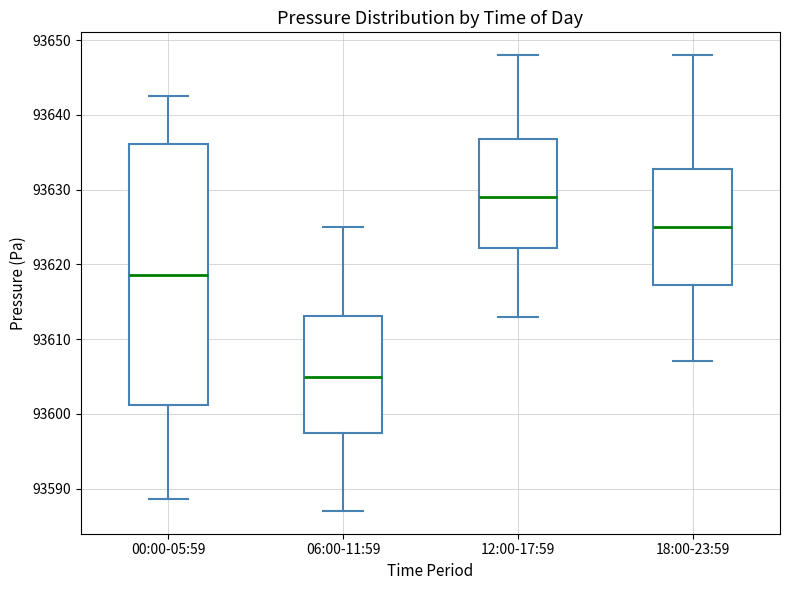

Comparing the boxes themselves (not the whiskers), which one is the tallest?

00:00-05:59